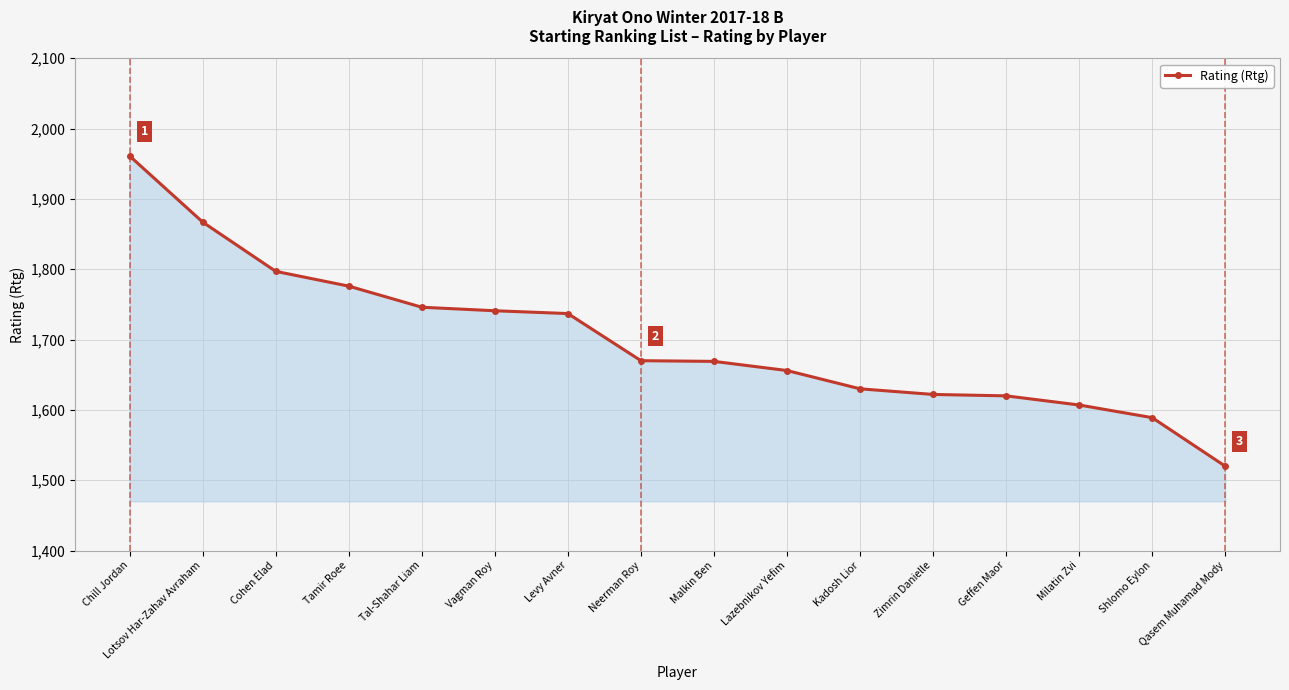

Does the chart have visible grid lines?

Yes